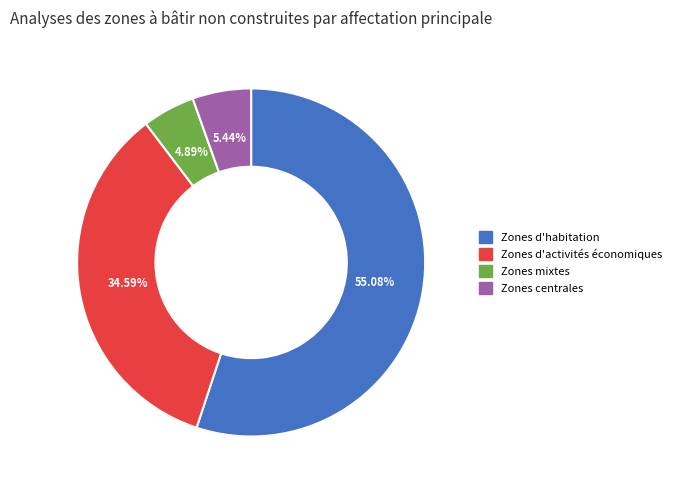

Which has a higher value, Zones d'activités économiques or Zones centrales?

Zones d'activités économiques